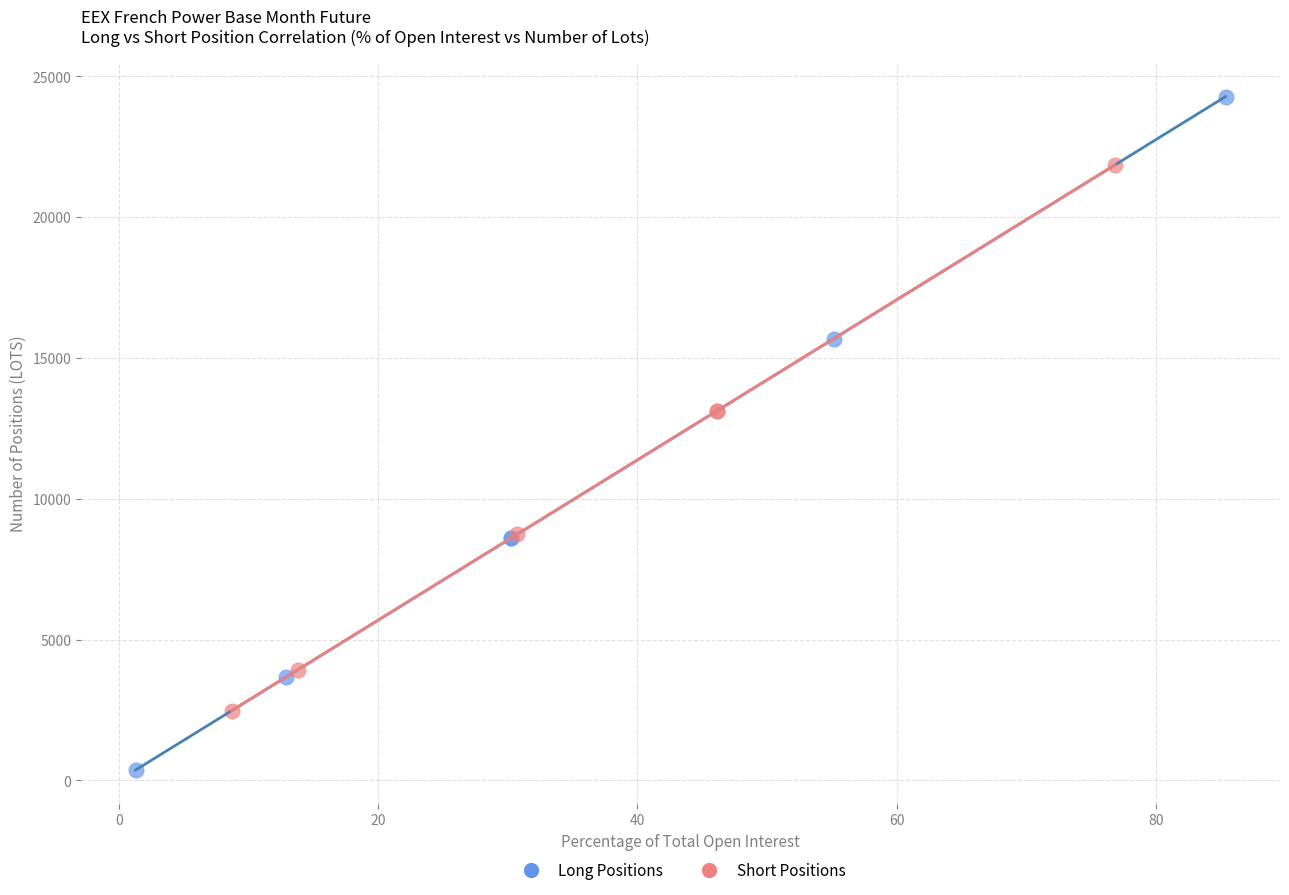

Which series has the largest Y range (max minus min)?

Long Positions